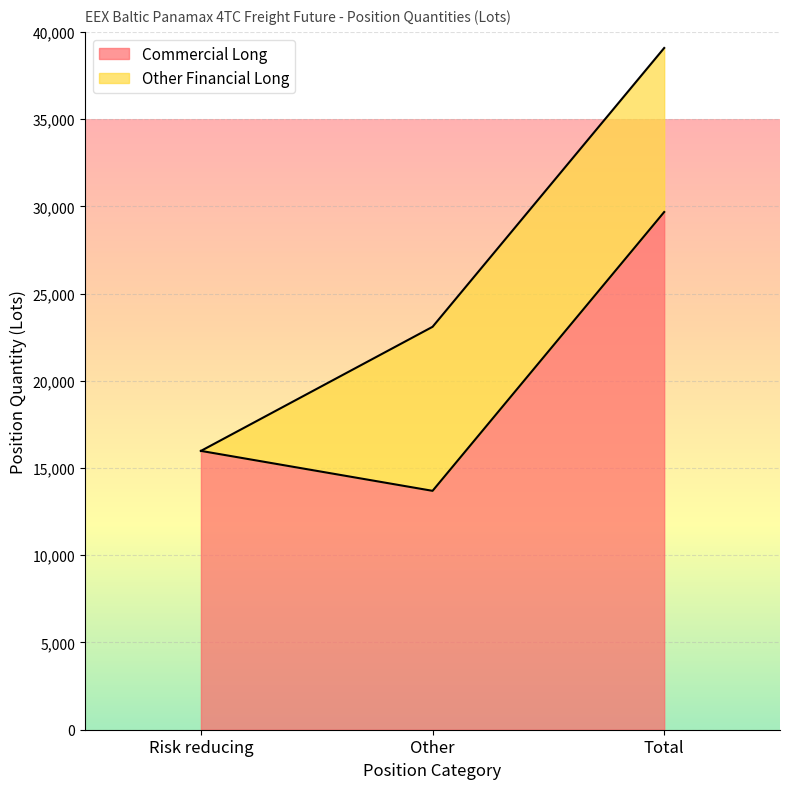

What is the value of the 2nd point from the left?

13692.8